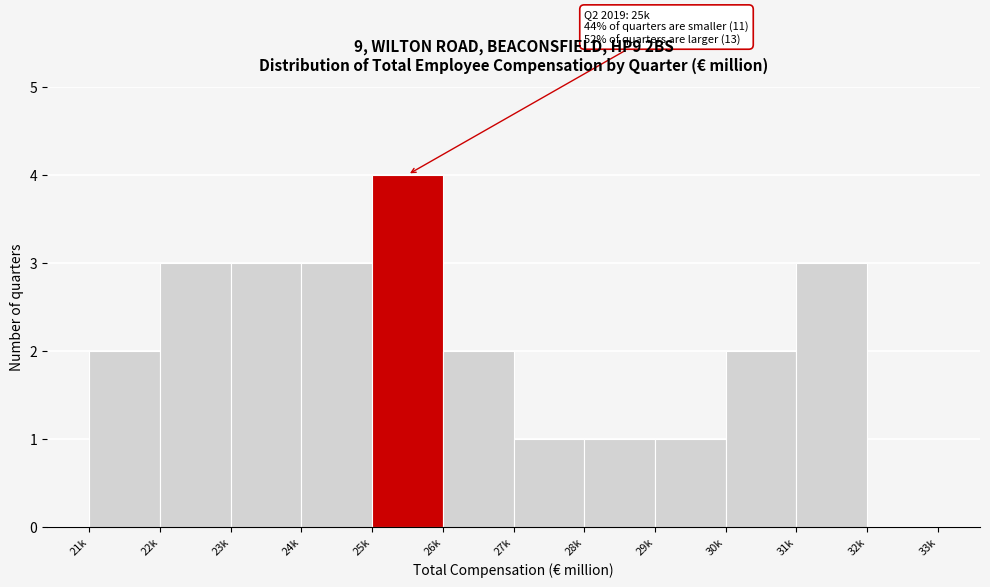

Reading left to right, list all the values displayed in this chart.

21k=2	22k=3	23k=3	24k=3	25k=4	26k=2	27k=1	28k=1	29k=1	30k=2	31k=3	32k=0